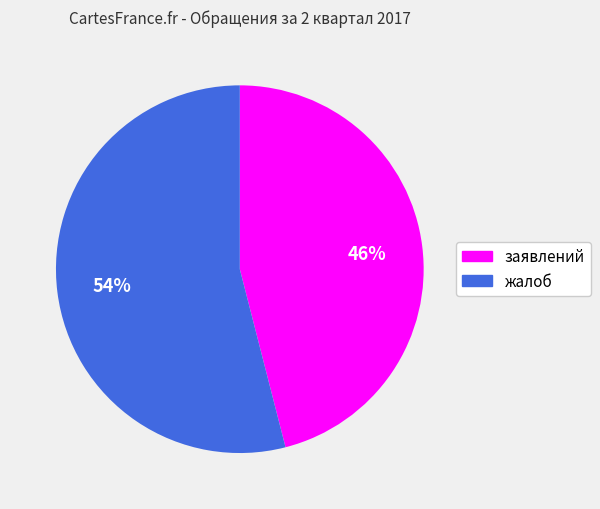

To the nearest percent, what is the difference between the жалоб and заявлений slice percentages?

8%